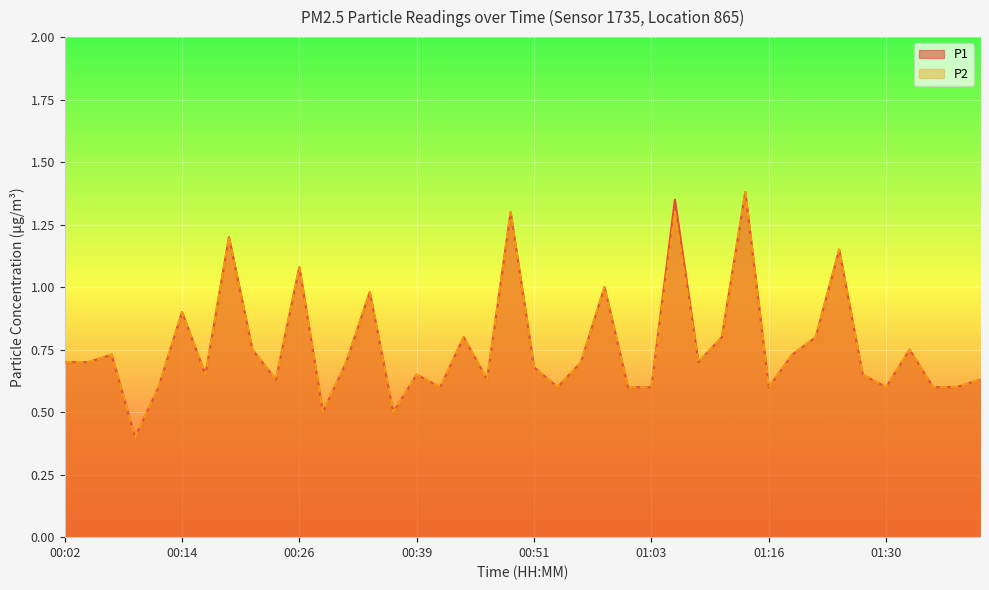

In P1, how many points are higher than both neighbors (excluding endpoints)?

13